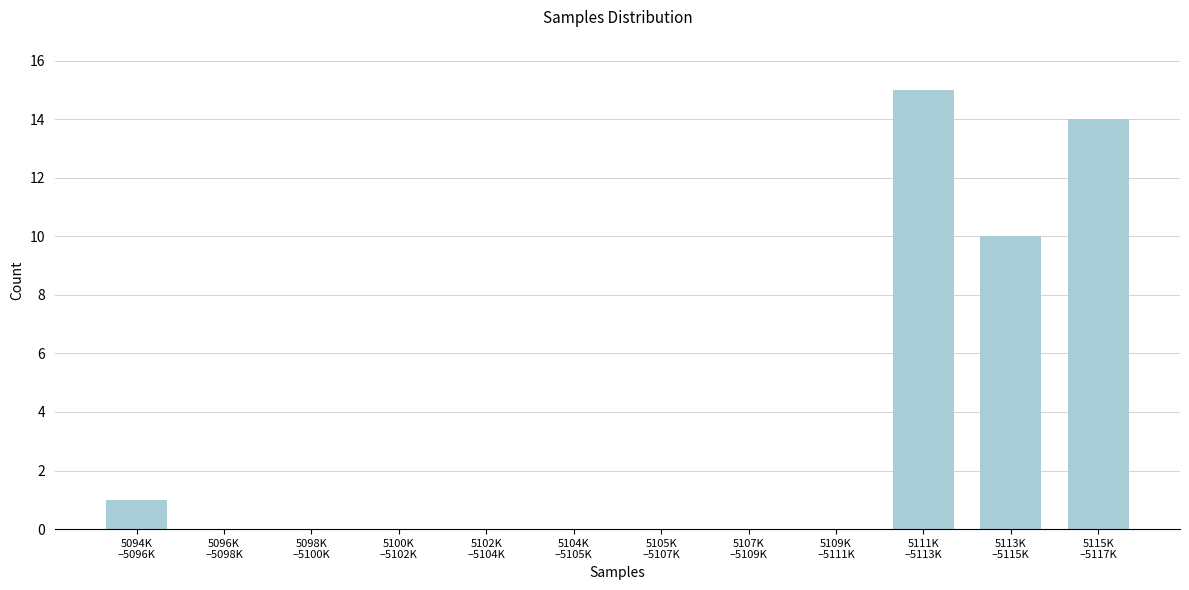

What is the greatest value displayed?

15